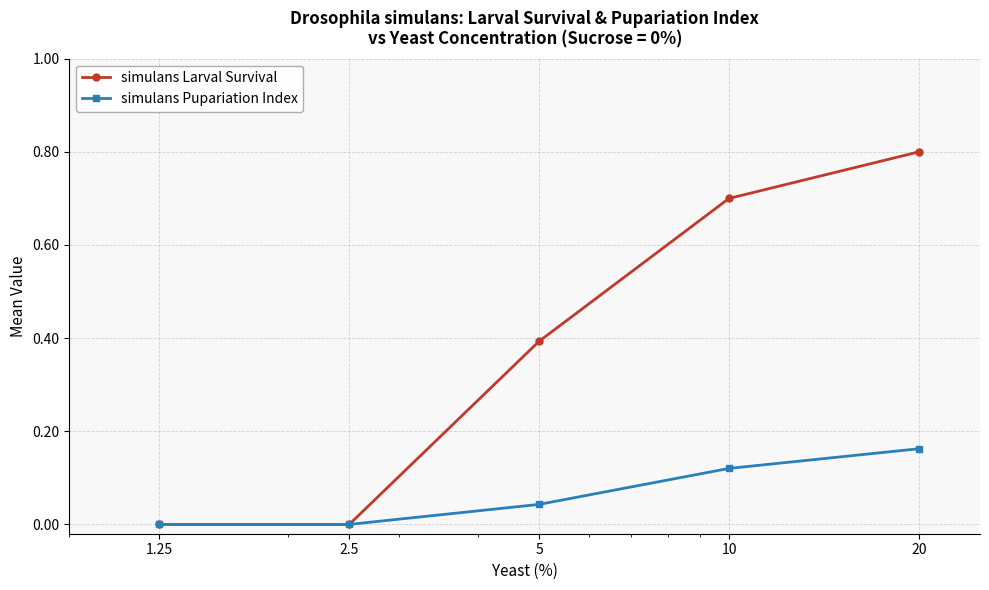

Which series has the widest spread of values?

simulans Larval Survival